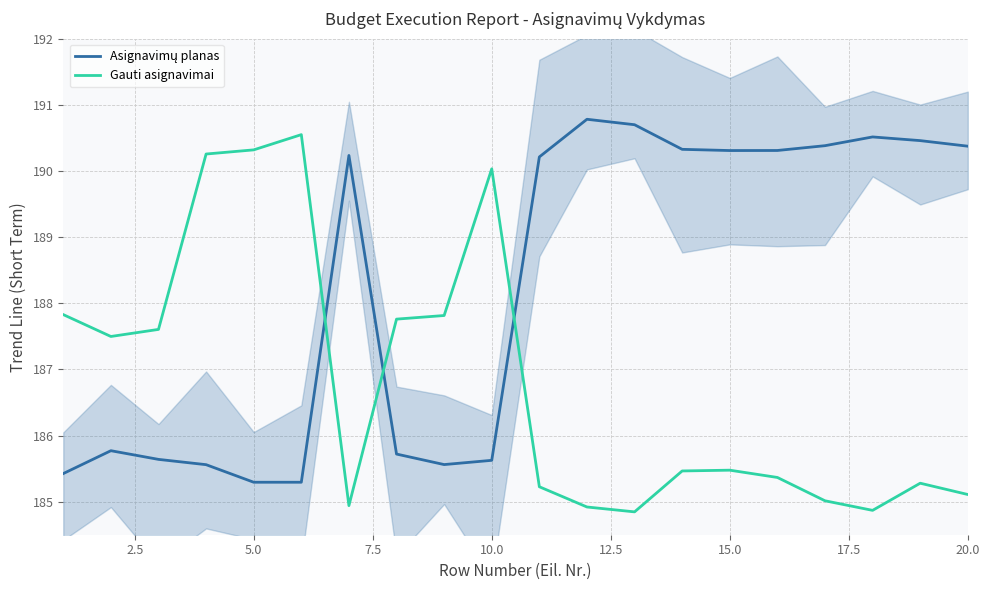

How many lines are shown in the chart?

2